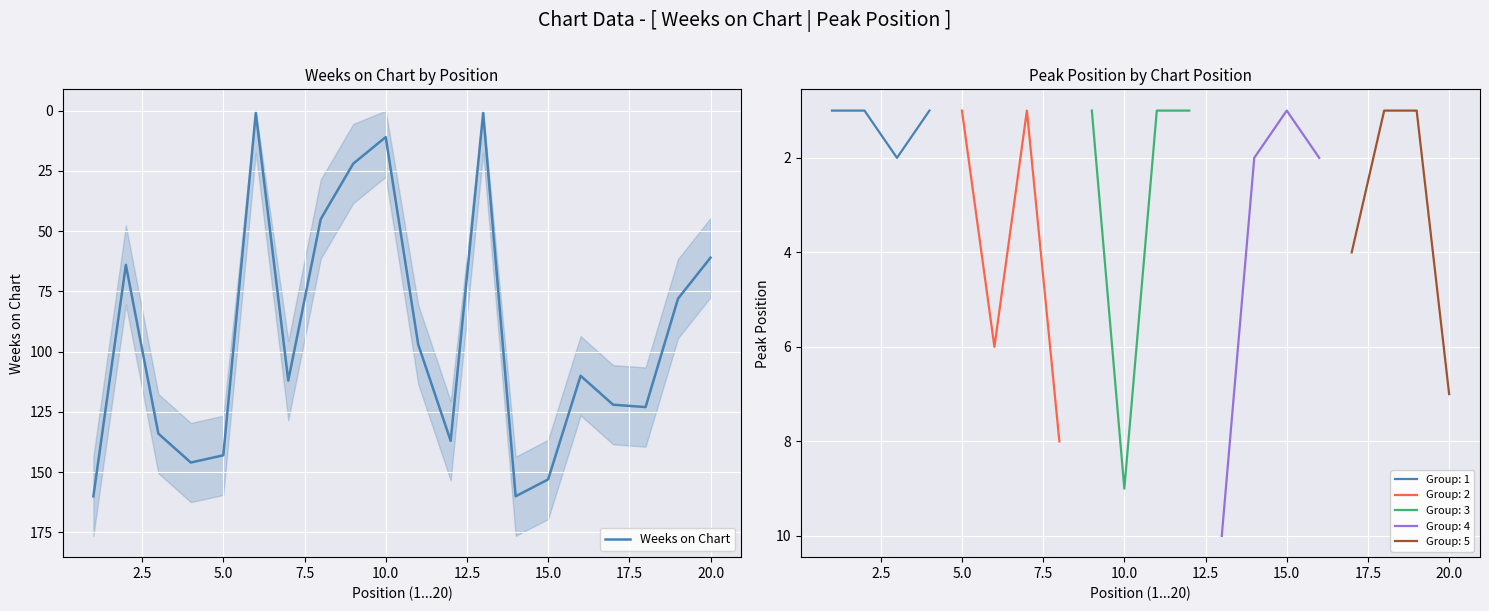

What is the difference between the second highest and second lowest values?

159